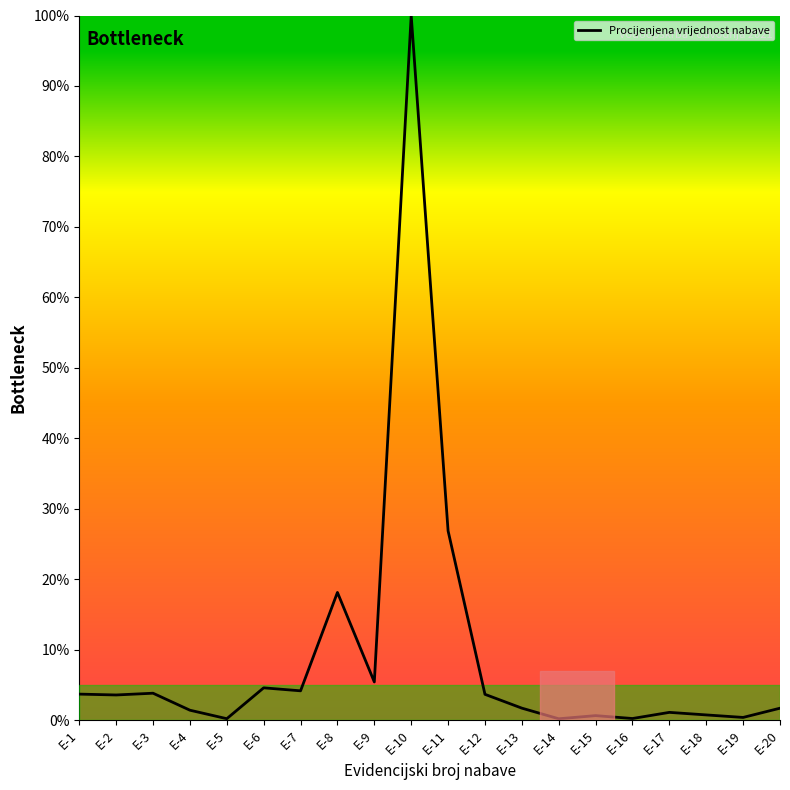

Does the chart display data point markers on the line(s)?

No